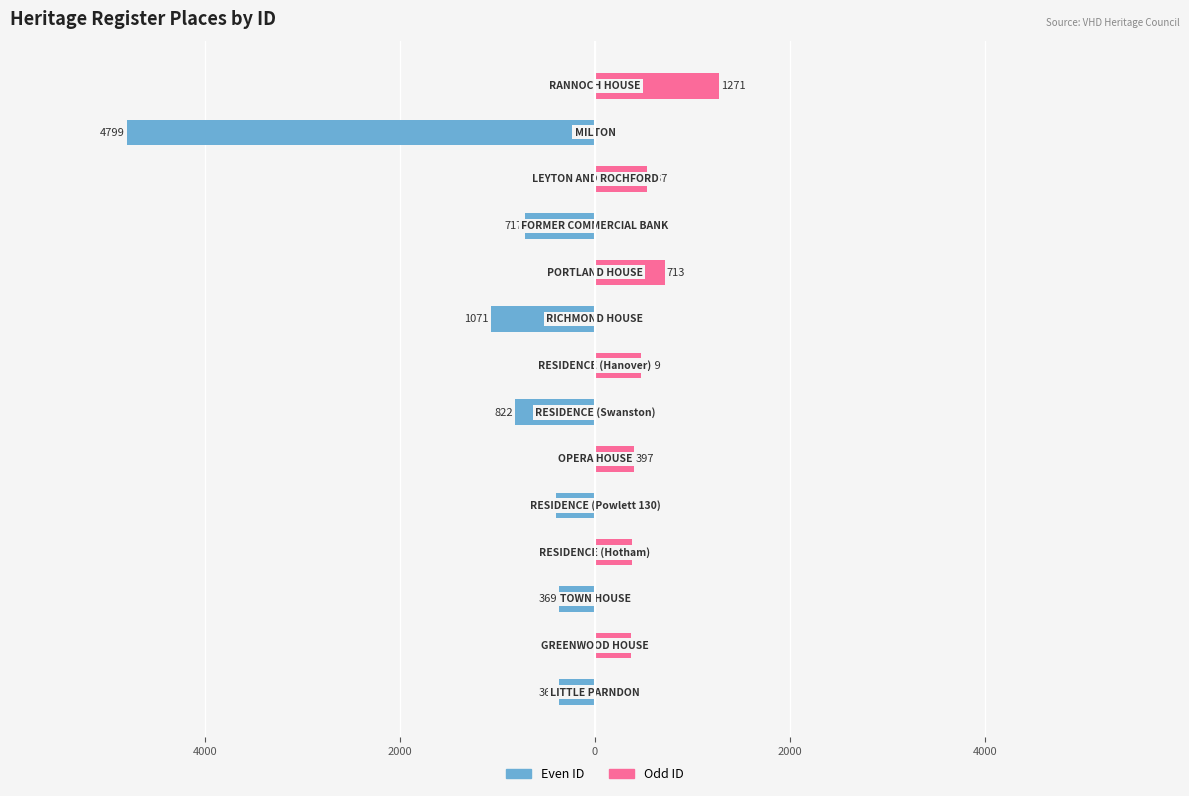

Reading left to right, list all the values displayed in this chart.

Even ID: -366	0	-369	0	-396	0	-822	0	-1071	0	-717	0	-4799	0
Odd ID: 0	367	0	375	0	397	0	469	0	713	0	537	0	1271